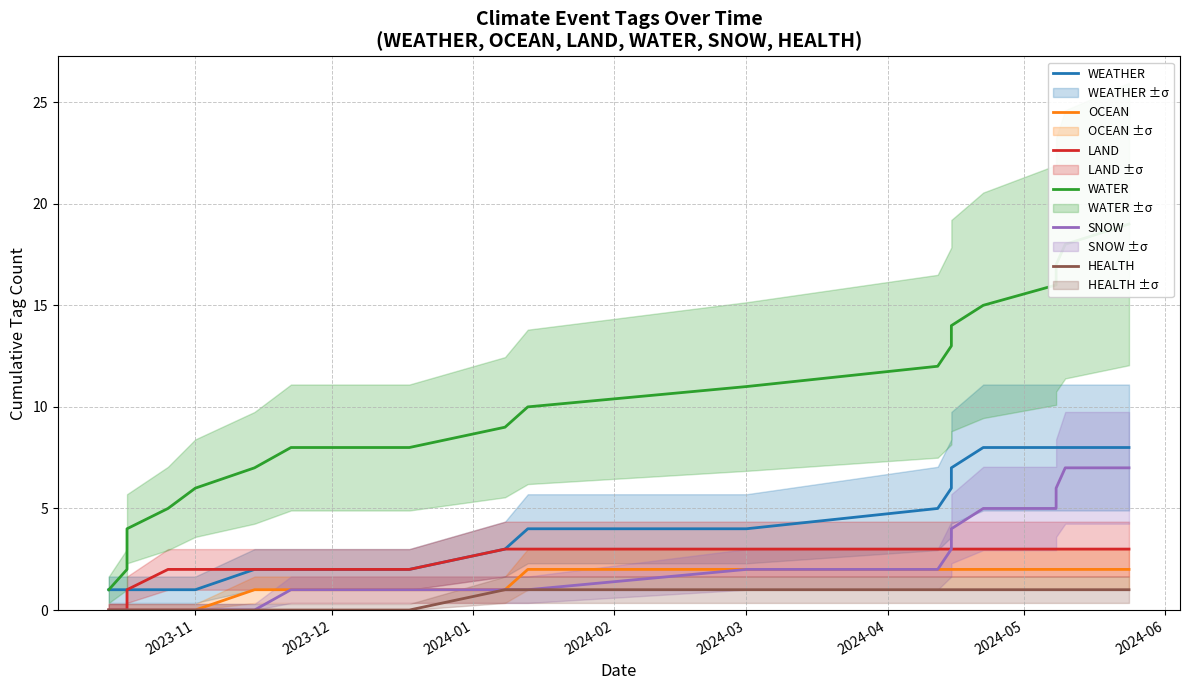

The value of SNOW at 2024-05 is -4. True or false?

False